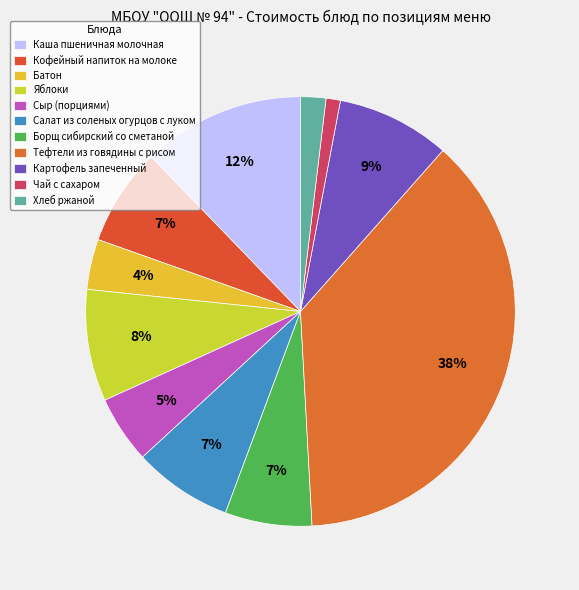

What is the ratio of the value at Борщ сибирский со сметаной to the value at Каша пшеничная молочная?

0.5